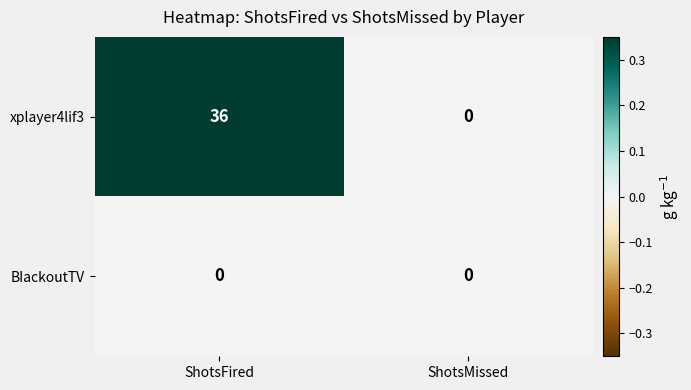

How many positive values does the xplayer4lif3 series have?

1